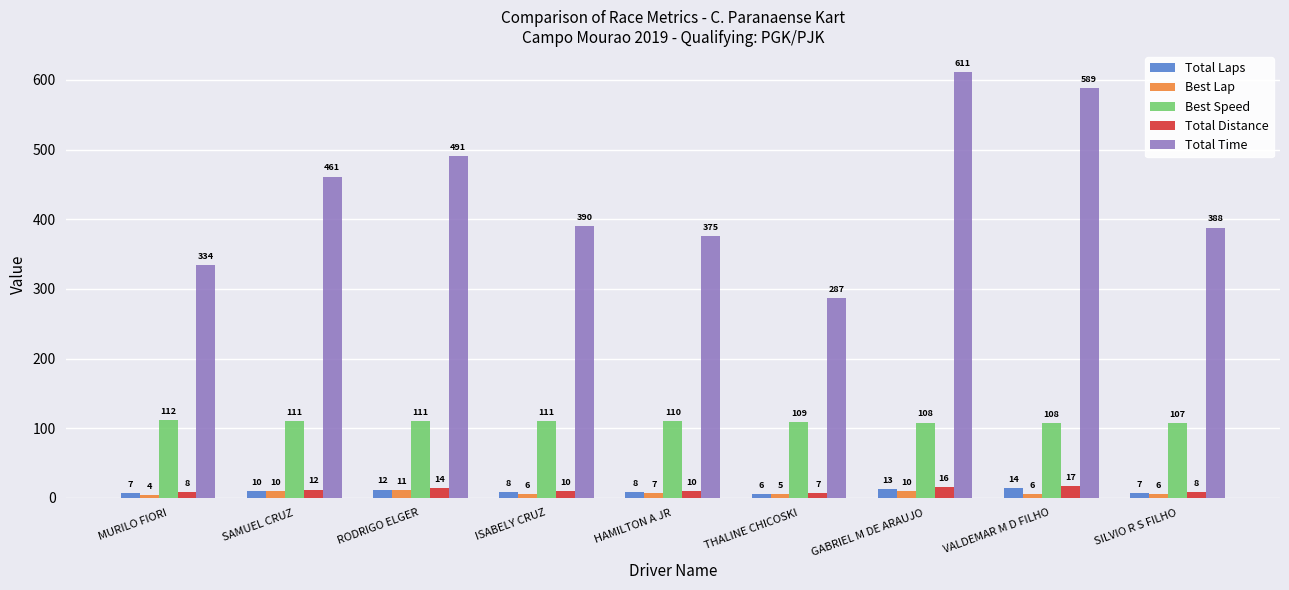

True or false: Total Time has a value of 334.0 at MURILO FIORI.

True